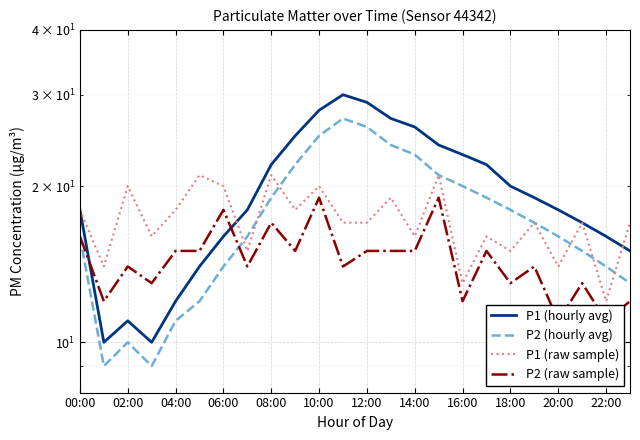

Between 16:00 and 17, which series saw the biggest shift?

P1 (raw sample)